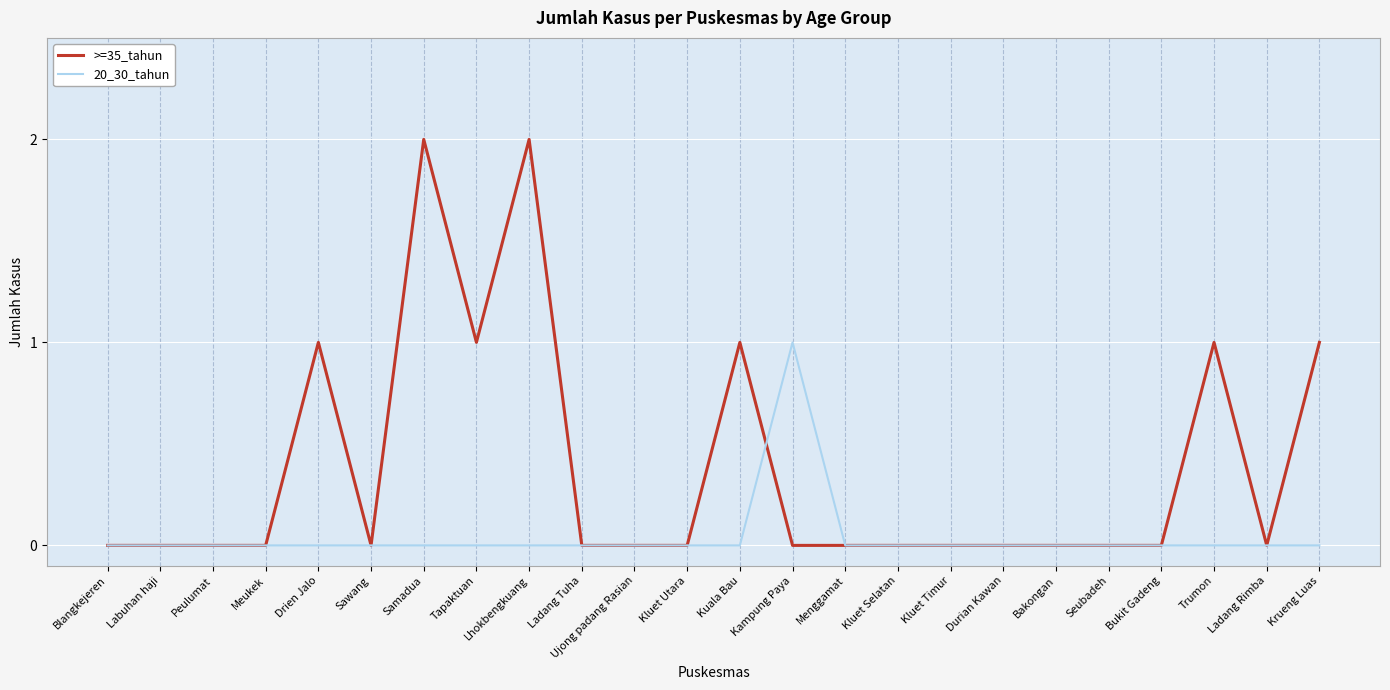

List the series in order of their overall mean, lowest first.

20_30_tahun, >=35_tahun